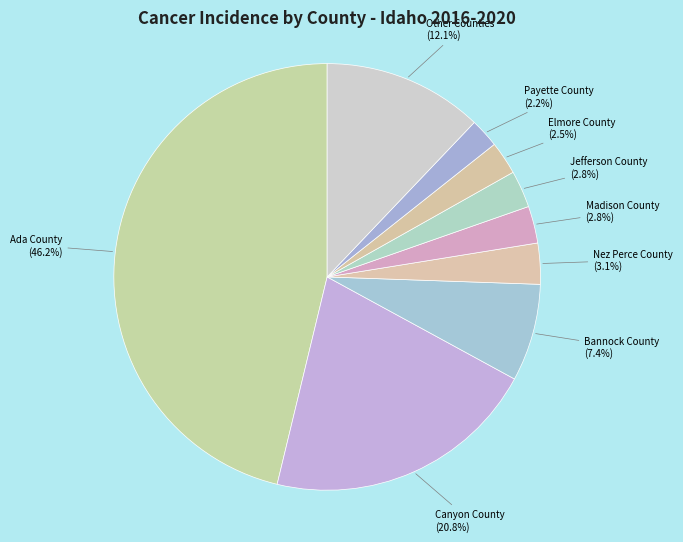

Which slice is the largest?

Ada County (46.2%)